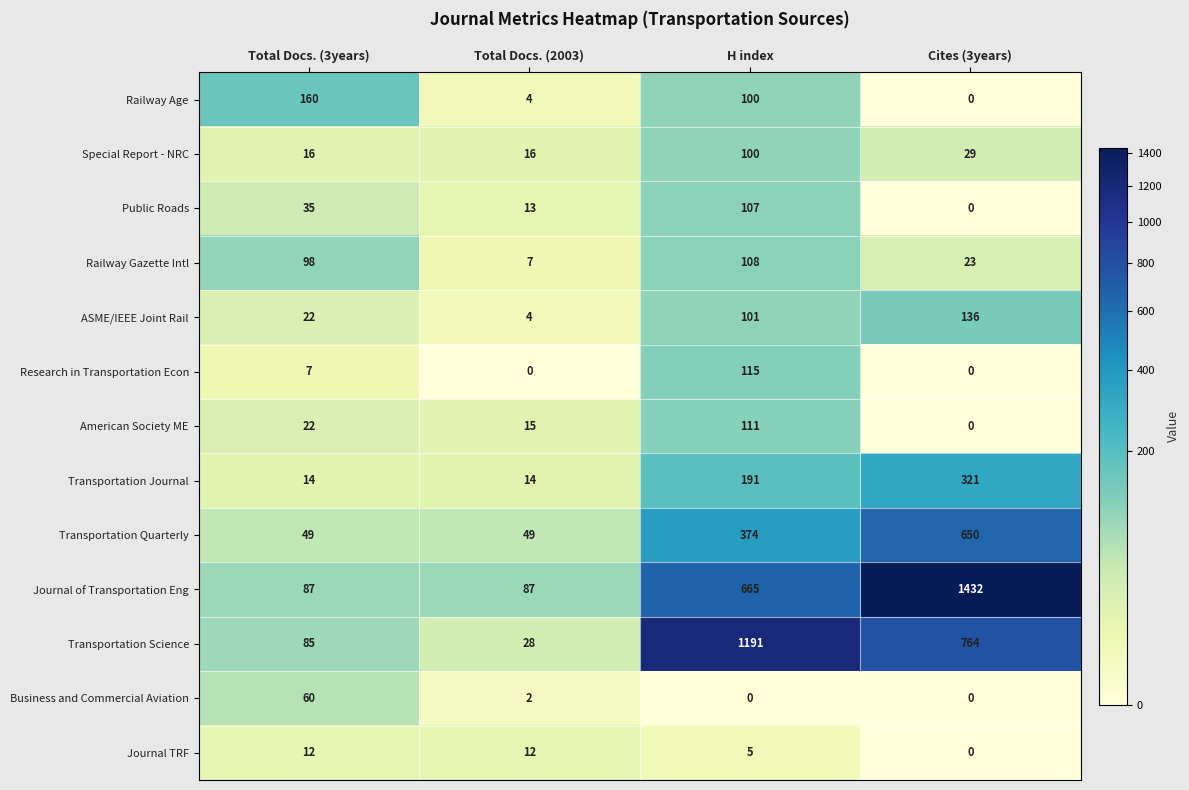

How many series are shown in this chart?

13